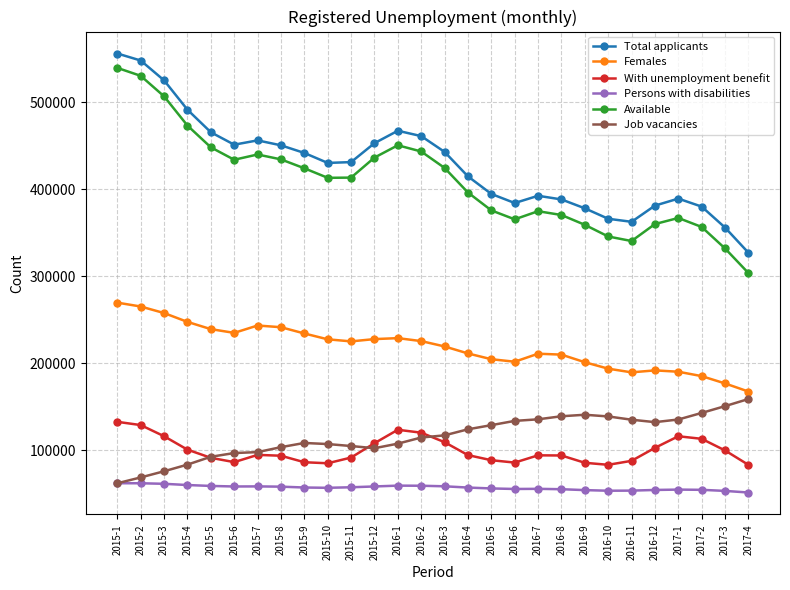

Between 2015-3 and 2015-10, which series saw the biggest shift?

Total applicants